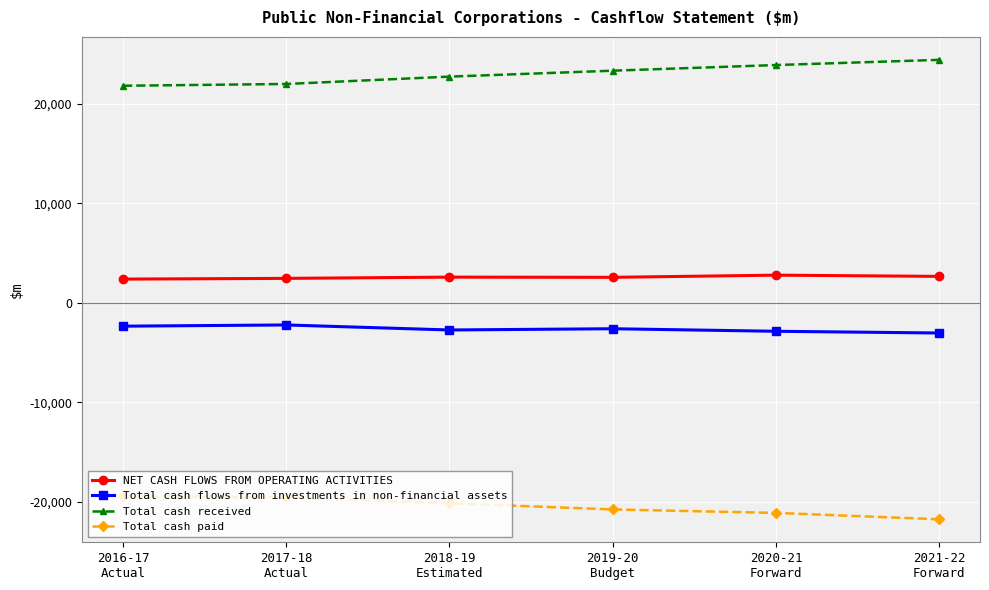

Does the chart display data point markers on the line(s)?

Yes